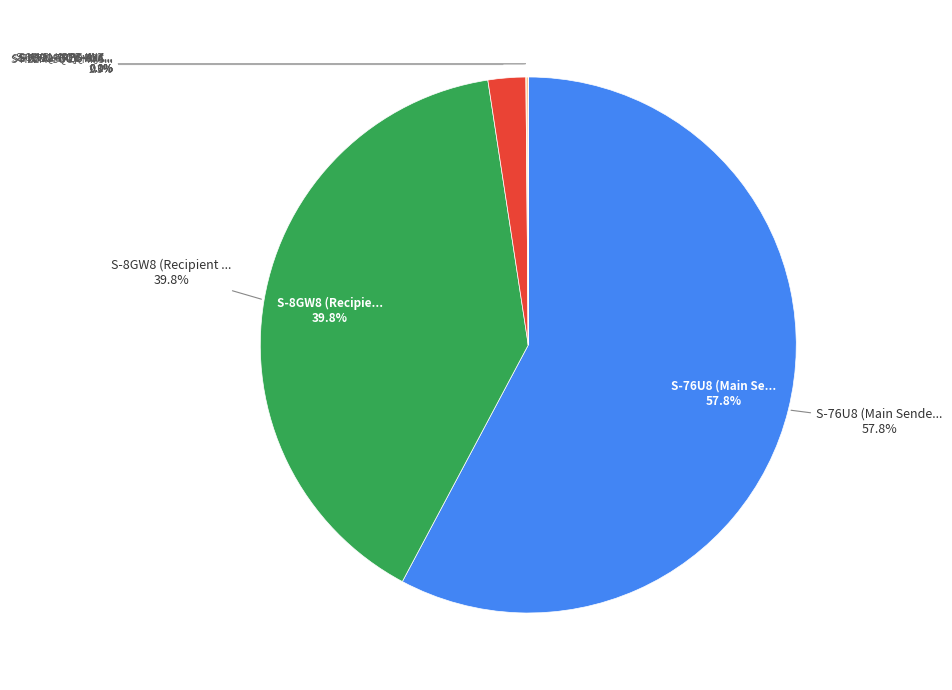

To the nearest percent, what is the difference between the largest and smallest slice percentages?

58%